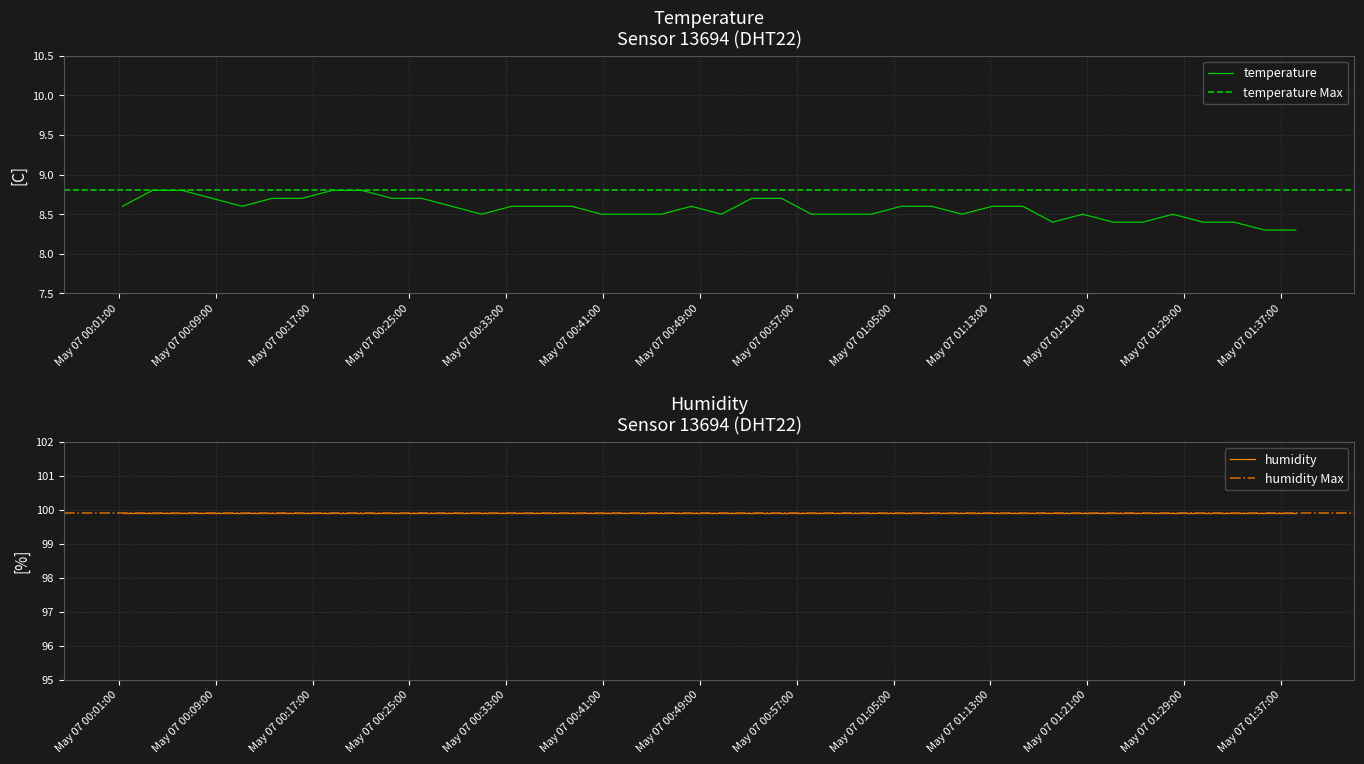

What is the minimum value for temperature?

8.3